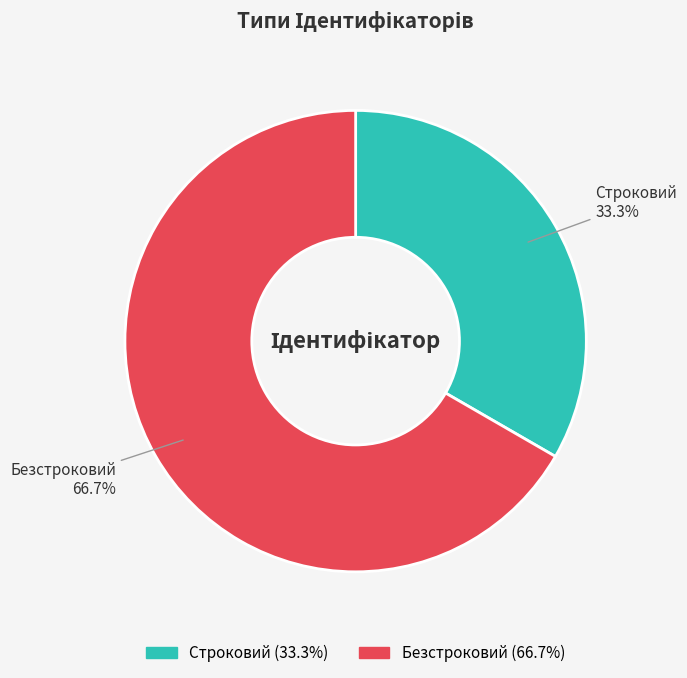

Count the number of slices in the pie.

2